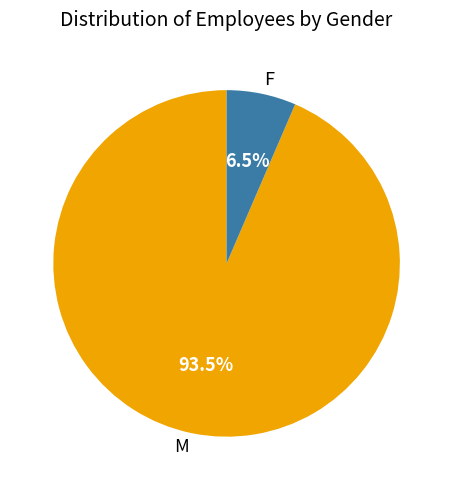

Which slice is the smallest?

F